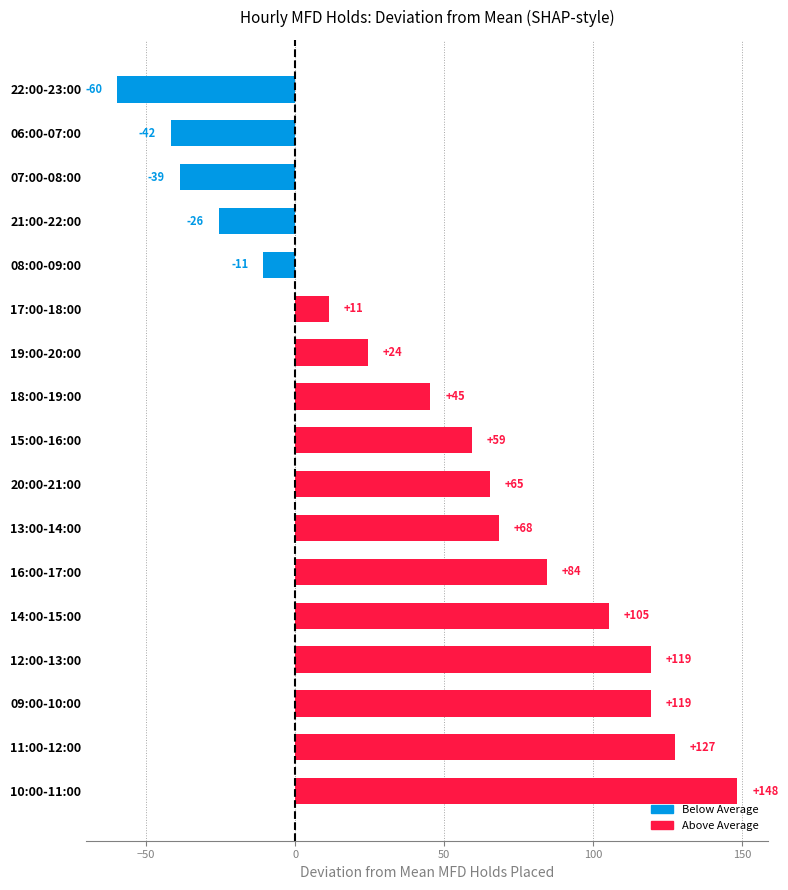

What is the difference between the maximum and minimum values?

208.0